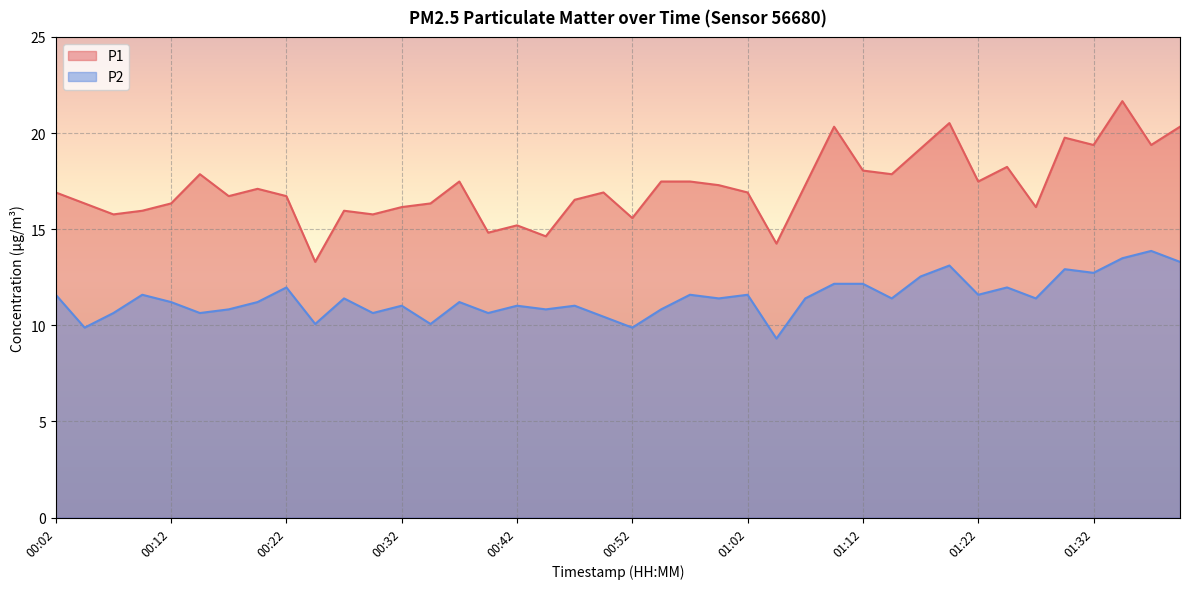

Which series changed the most between 00:27 and 01:15?

P1